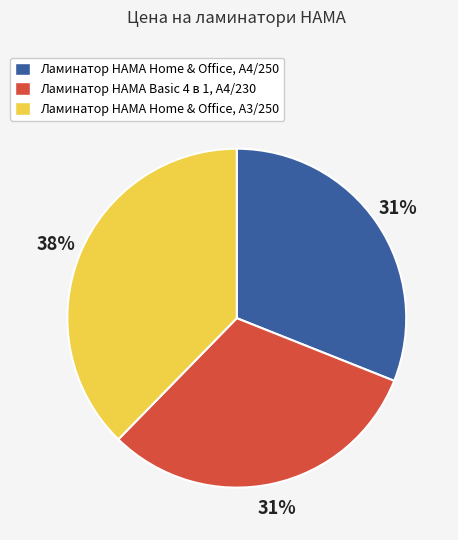

Which has a higher value, Ламинатор HAMA Home & Office, A3/250 or Ламинатор HAMA Basic 4 в 1, A4/230?

Ламинатор HAMA Home & Office, A3/250